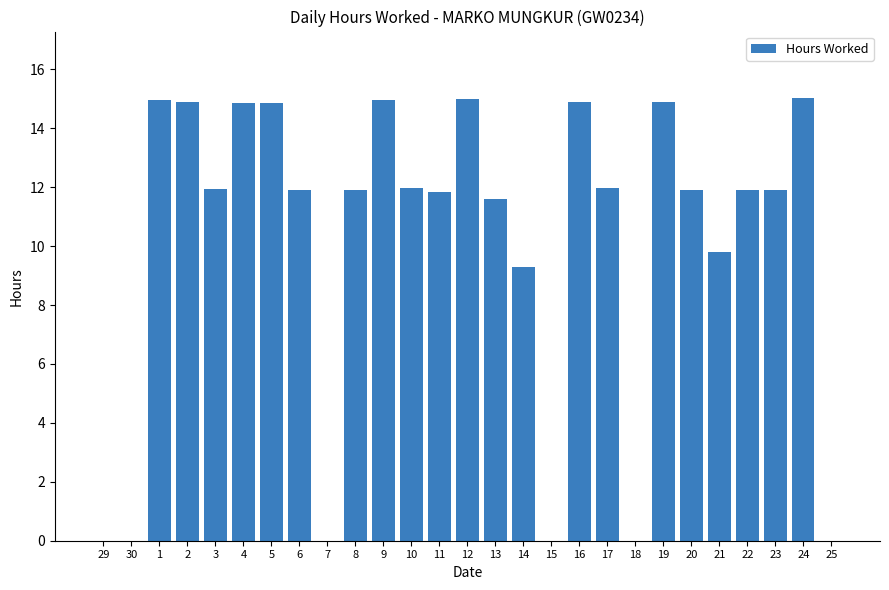

True or false: the data shows 9.1 at 1.

False